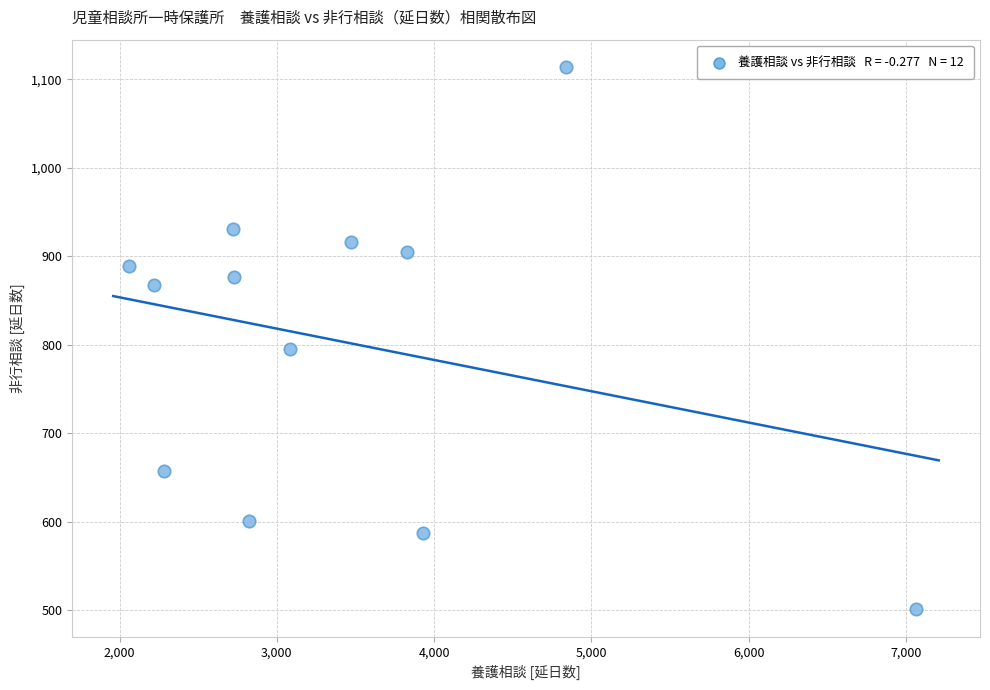

What Y value in the scatter plot is closest to 807?

795